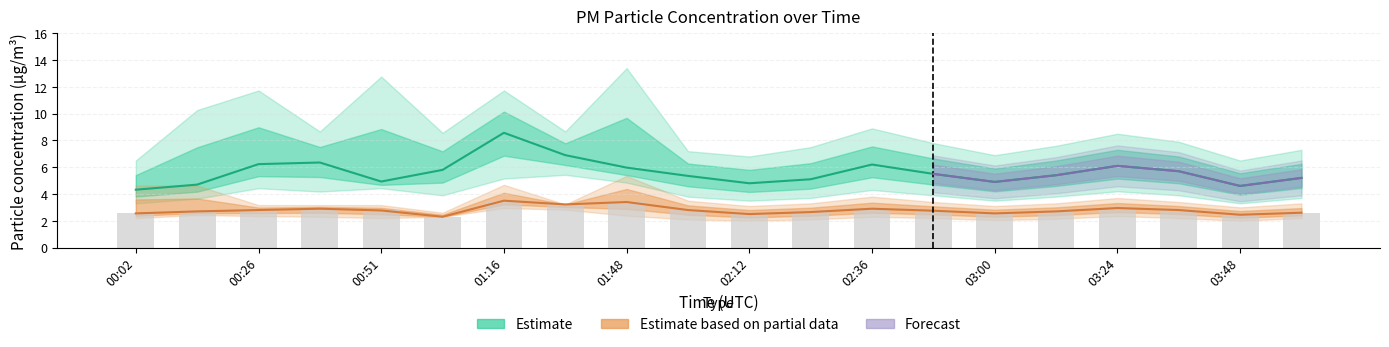

What is the difference between the second highest and second lowest values in the P2_upper series?

1.7